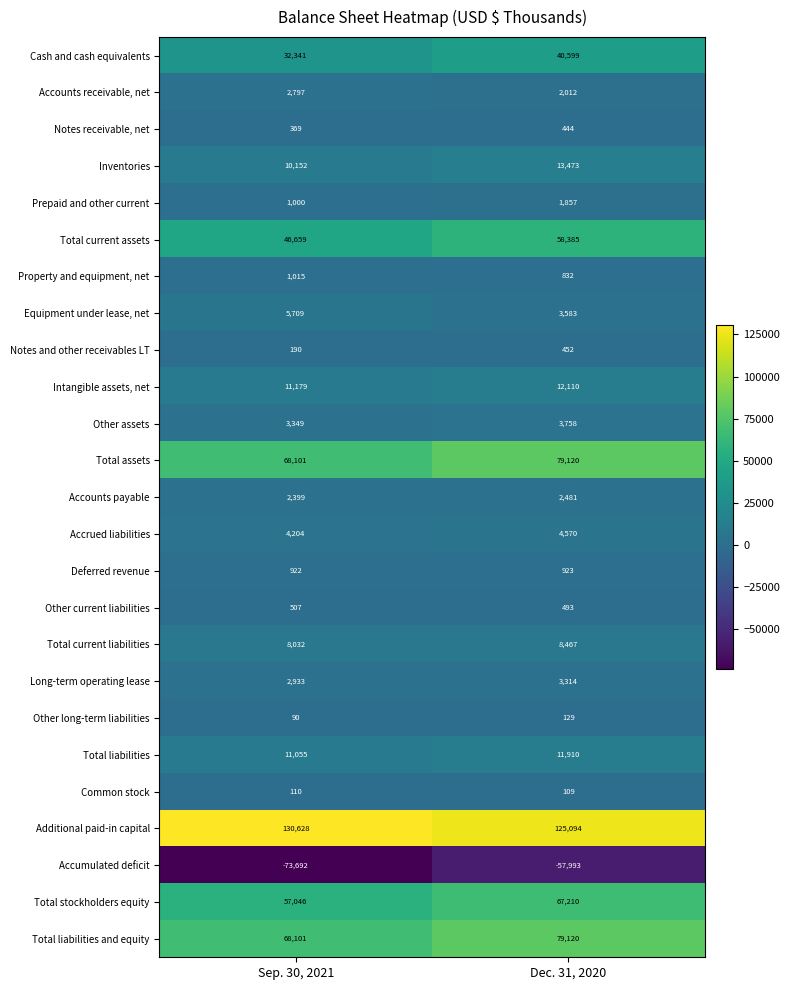

The Intangible assets, net series shows 19131 at Dec. 31, 2020. True or false?

False